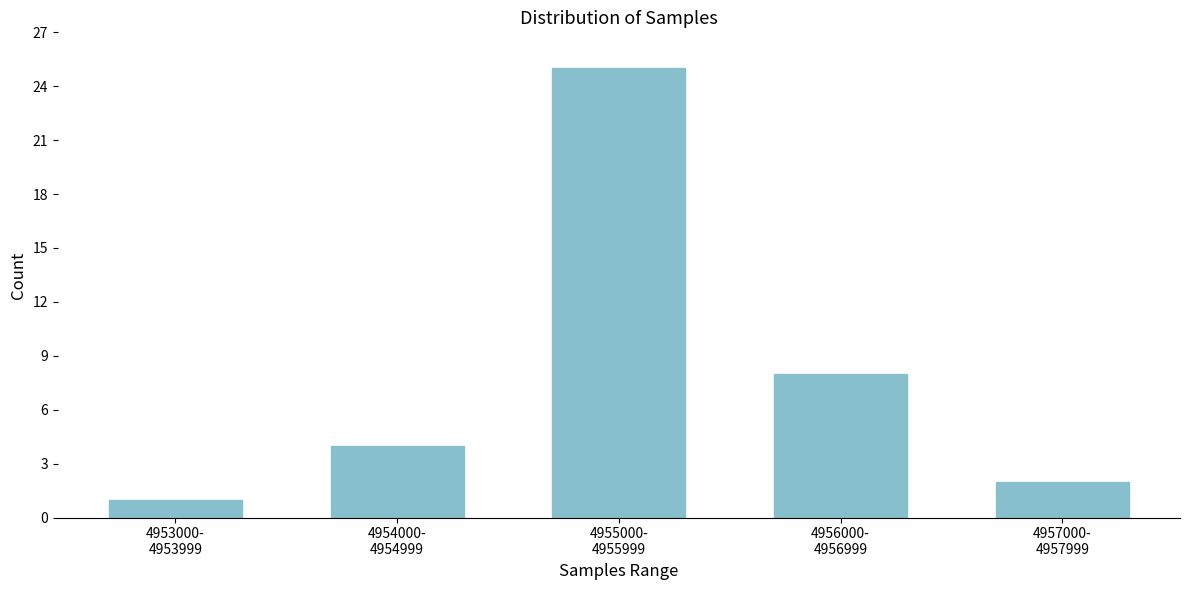

Reading left to right, transcribe all the data shown in this chart.

1	4	25	8	2